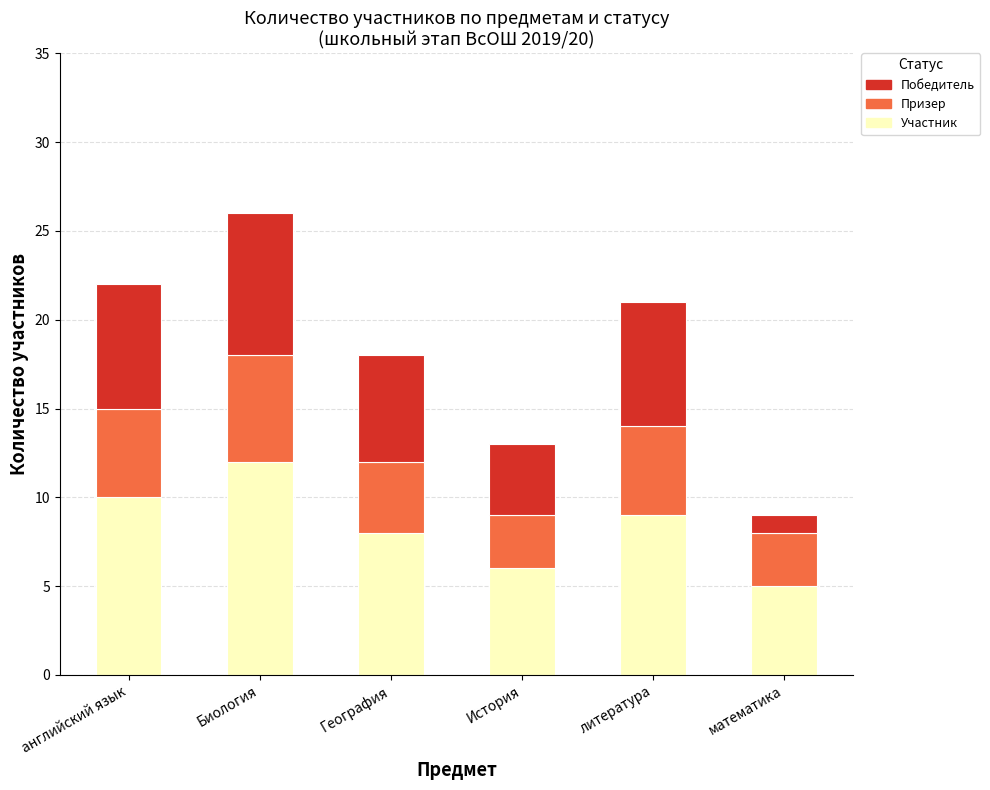

Which category has the lowest value in the Участник series?

математика